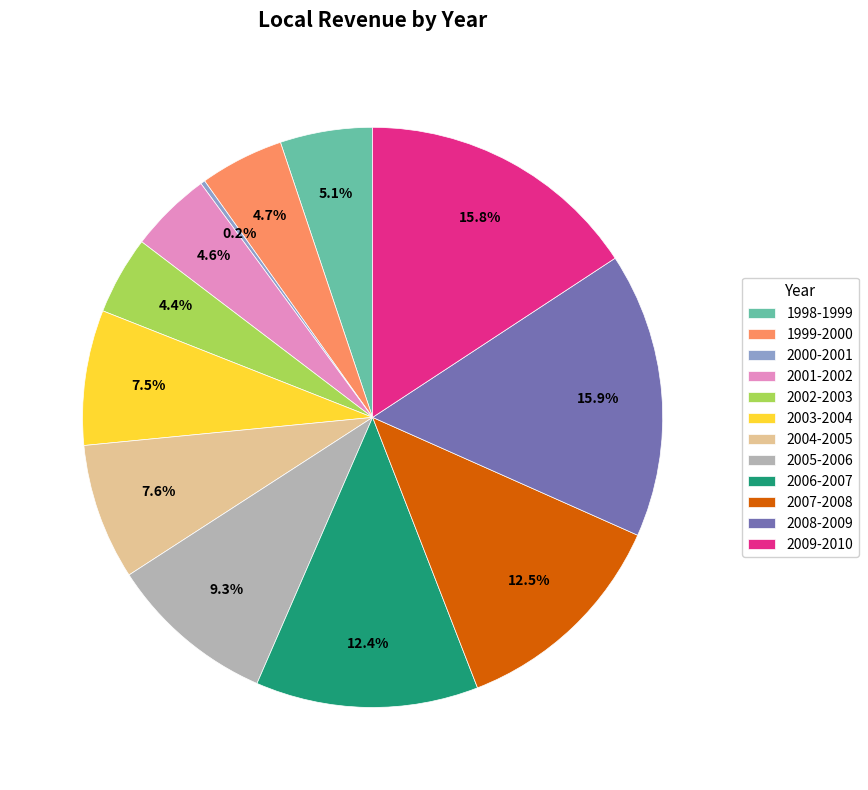

What is the ratio of the value at 2004-2005 to the value at 2003-2004?

1.0